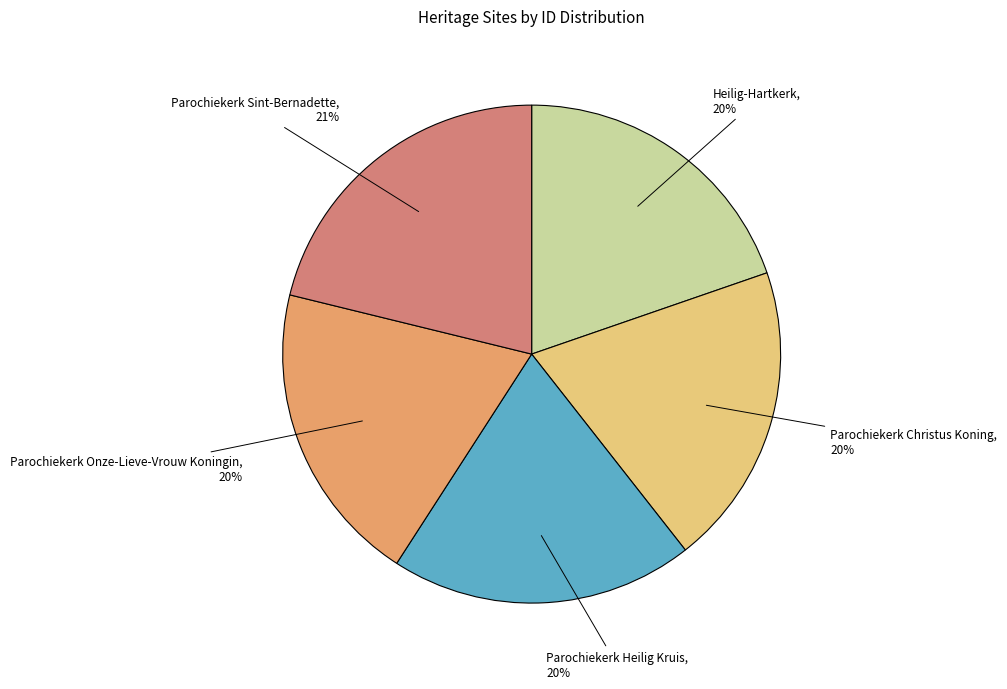

Combined, do Parochiekerk Onze-Lieve-Vrouw Koningin and Parochiekerk Sint-Bernadette account for over 50%?

No